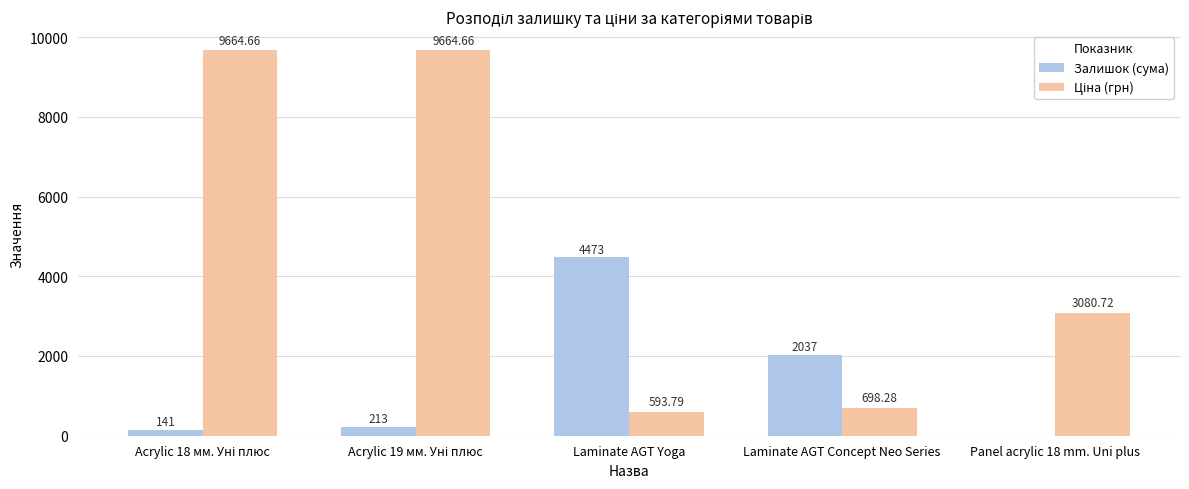

What is the total value across all series at Laminate AGT Concept Neo Series?

2735.3